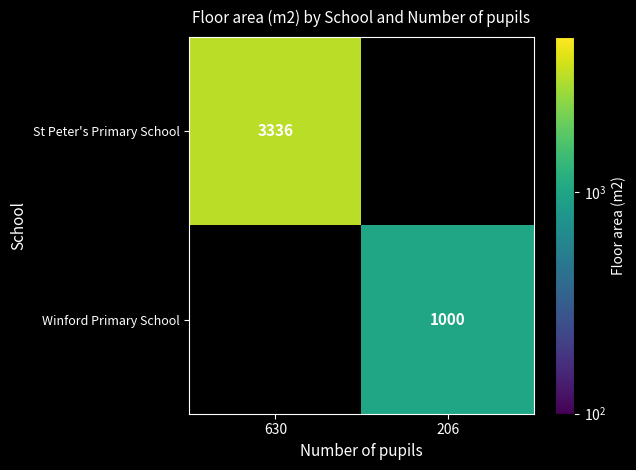

Count the number of categories in the chart.

2